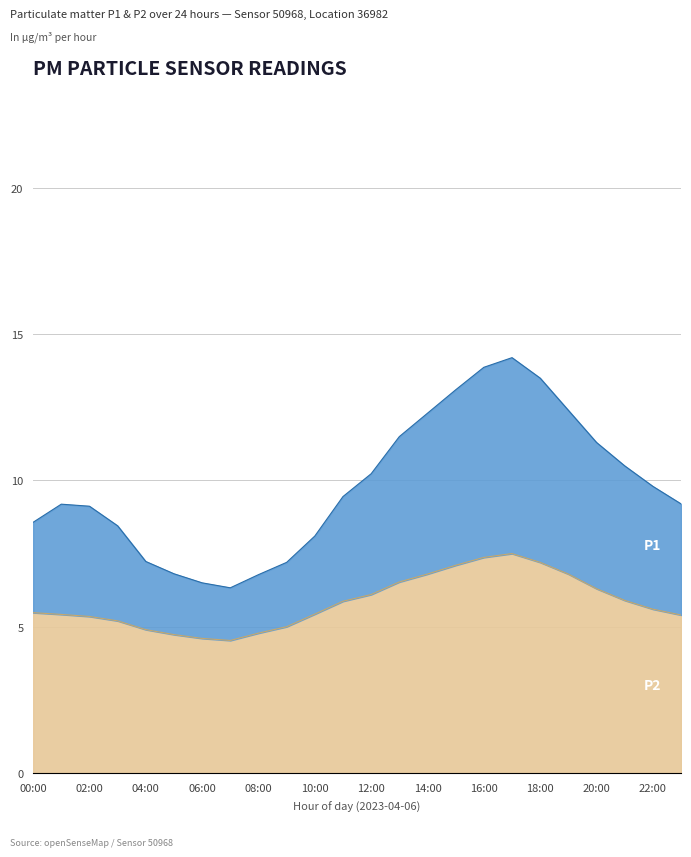

At how many categories does at least one series exceed 14?

1